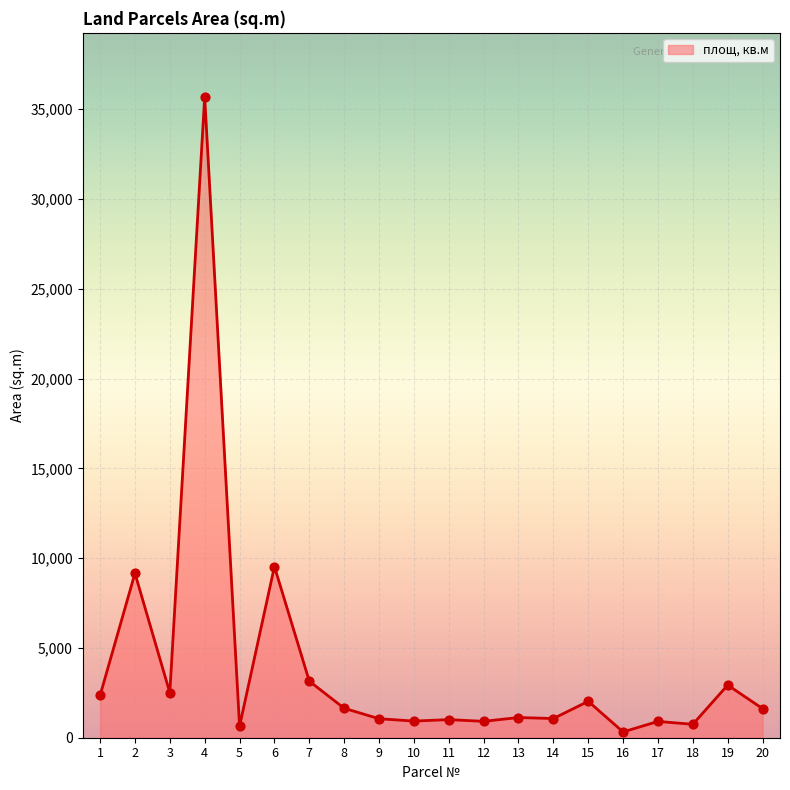

Between 15 and 17, which is larger?

15